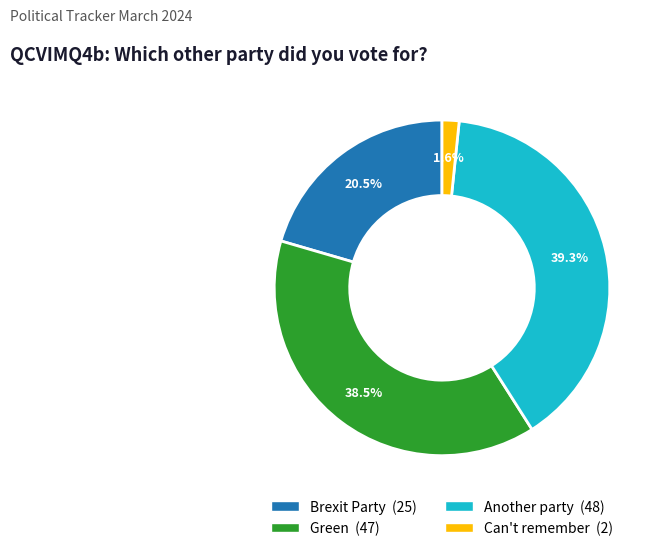

What is the smallest slice in the pie chart?

Can't remember